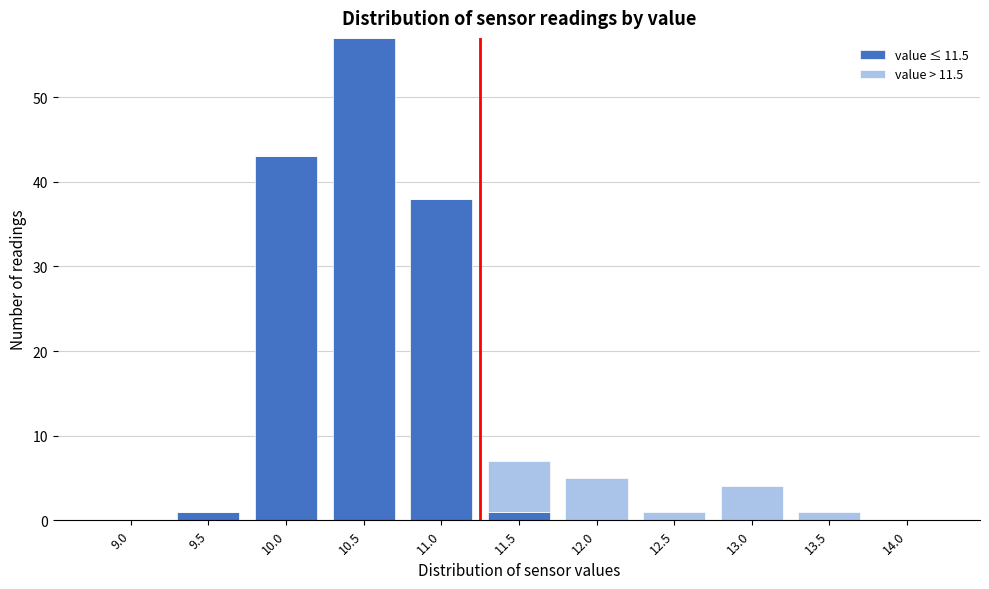

Is it true that value ≤ 11.5 equals 0 at 9.0?

True